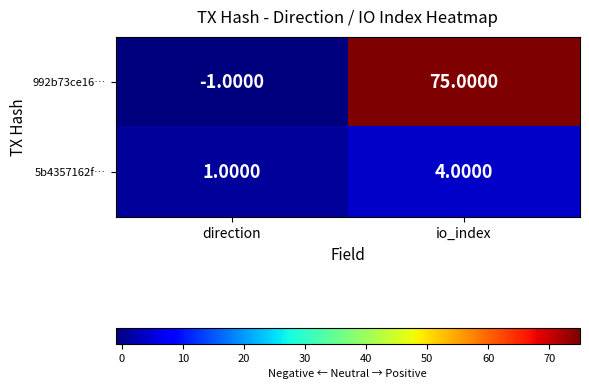

At which category does the chart reach its minimum across all series?

direction